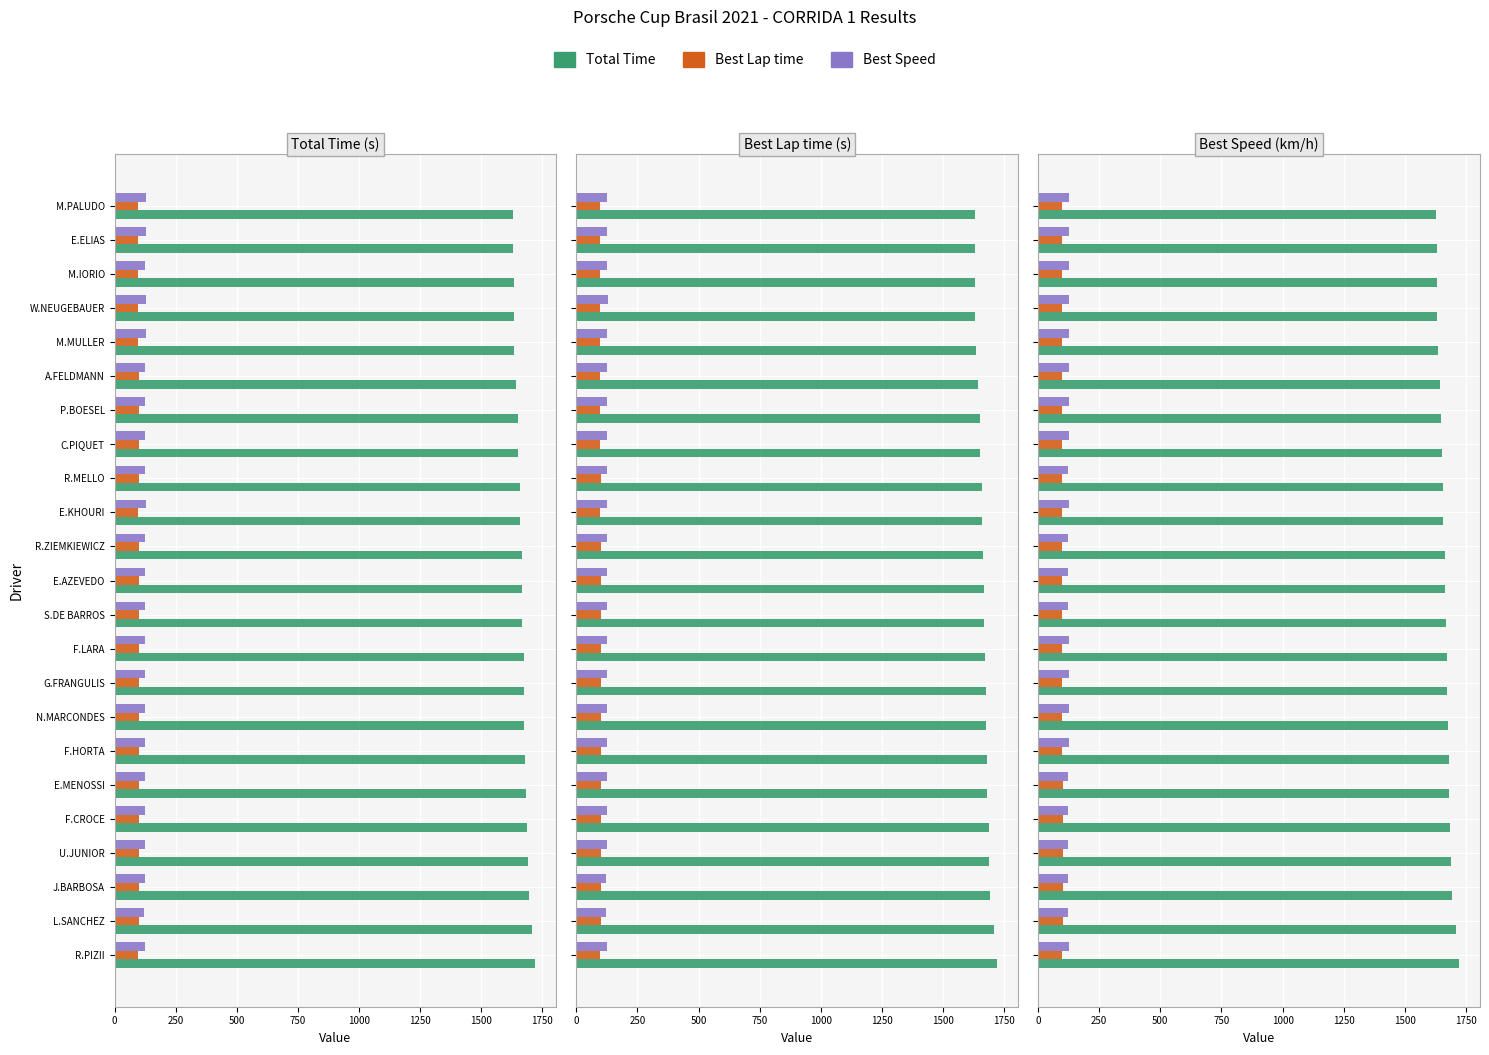

Which series changed the most between R.ZIEMKIEWICZ and L.SANCHEZ?

Total Time